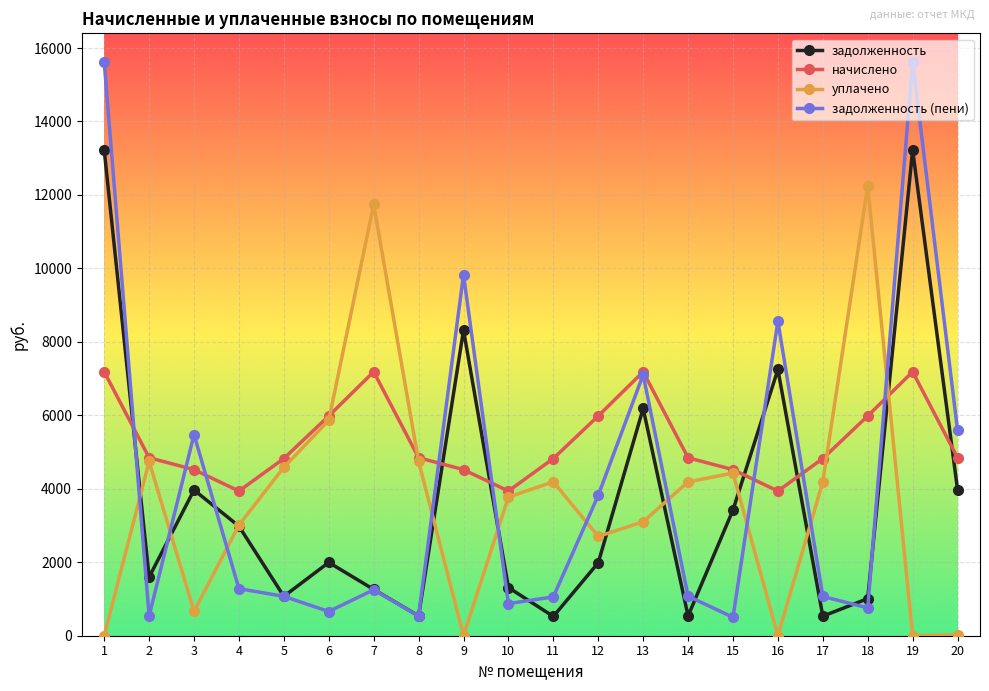

How many values in the начислено series are below 4845?

9